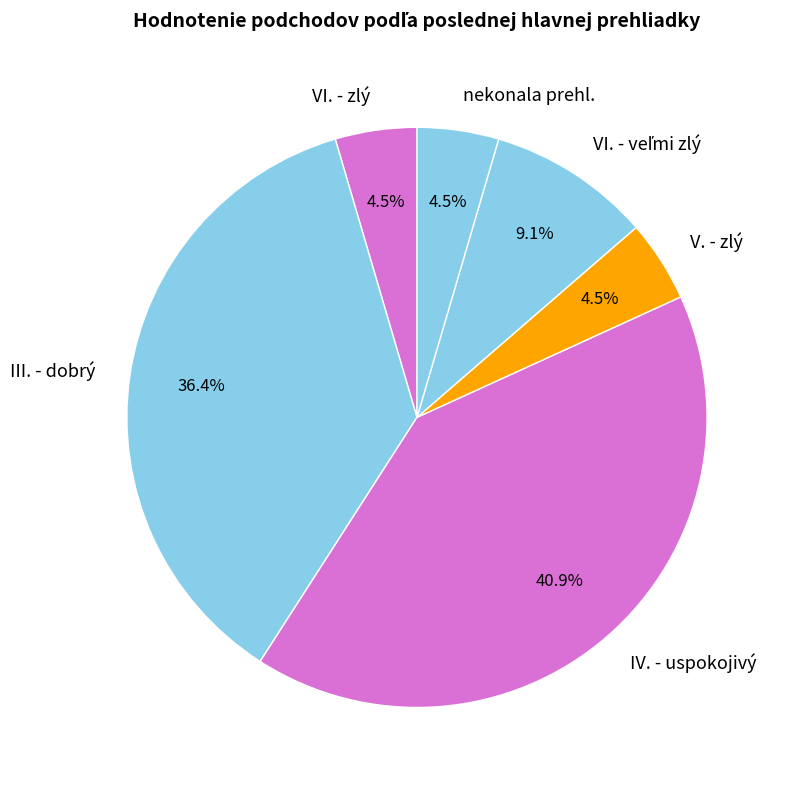

Does any single category account for the majority?

No